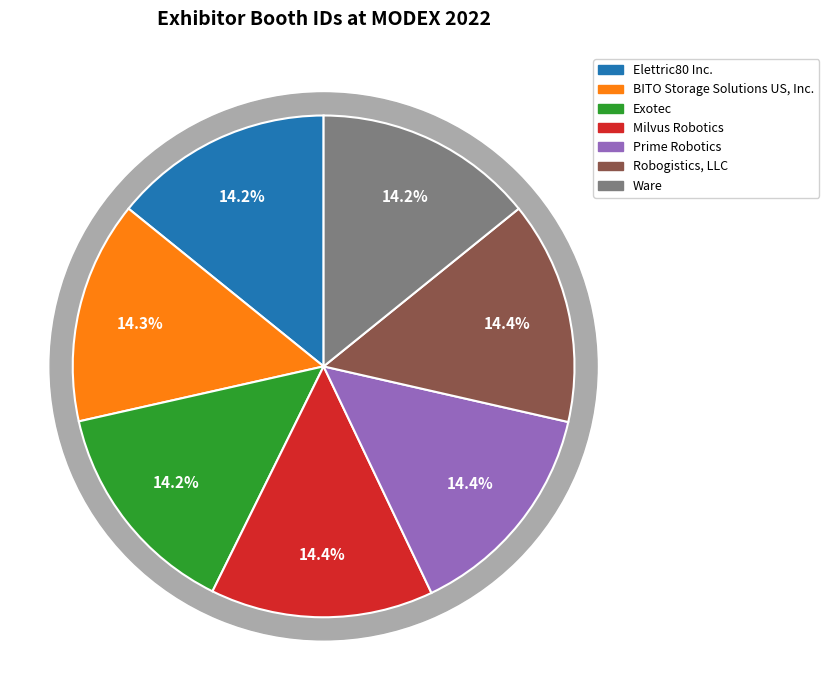

Count the number of slices in the pie.

7